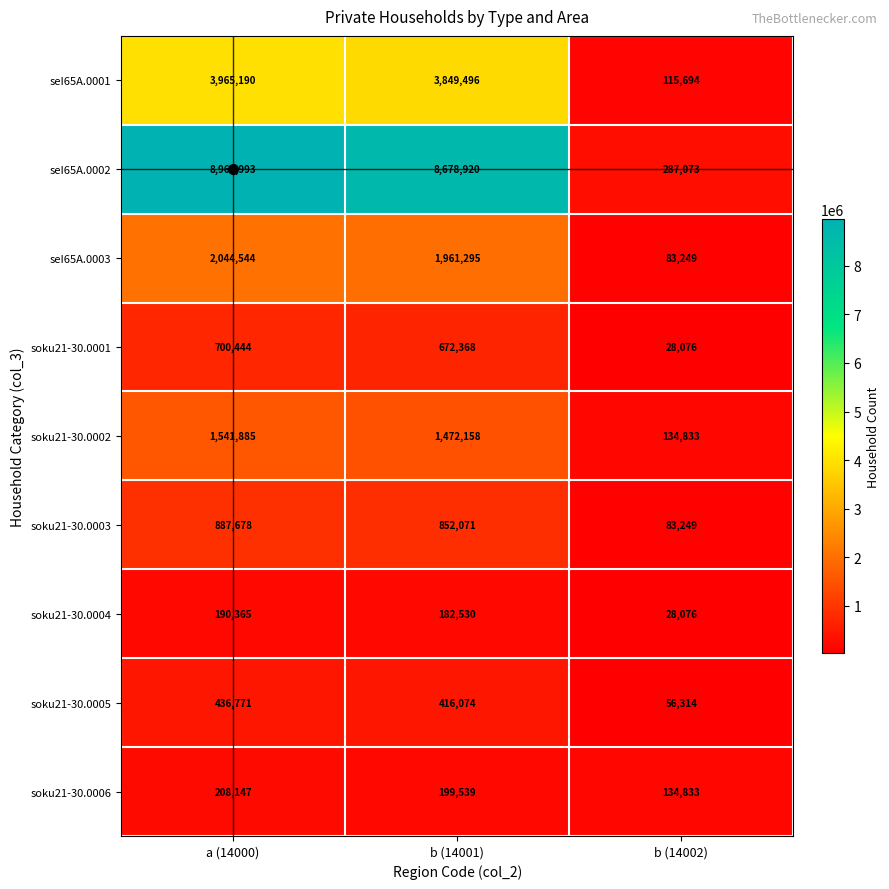

What is the difference between the soku21-30.0002 values at a (14000) and b (14001)?

69727